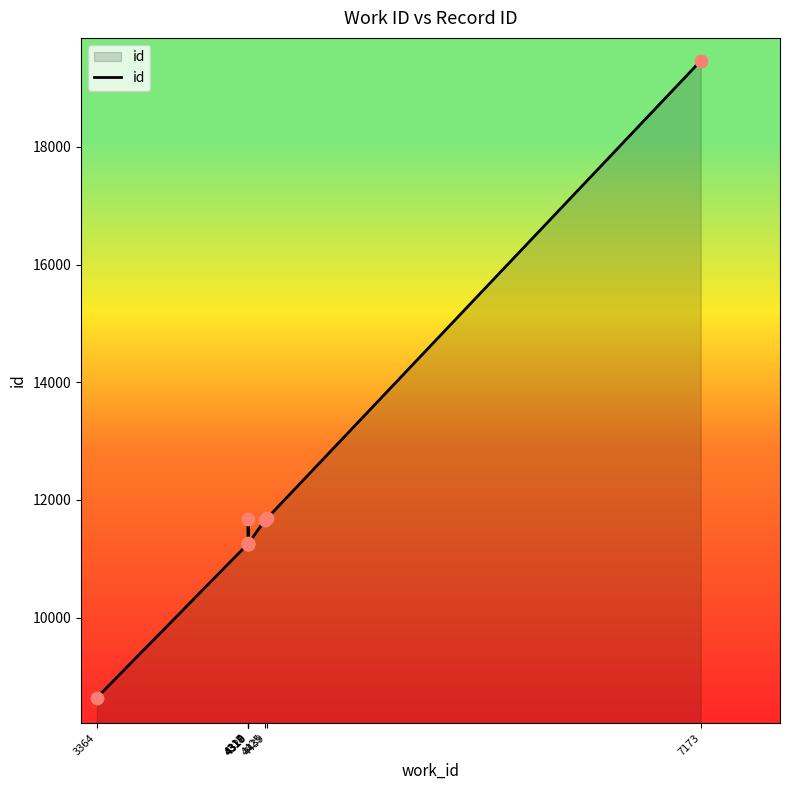

Which has a higher value, 4320 or 4317?

4320